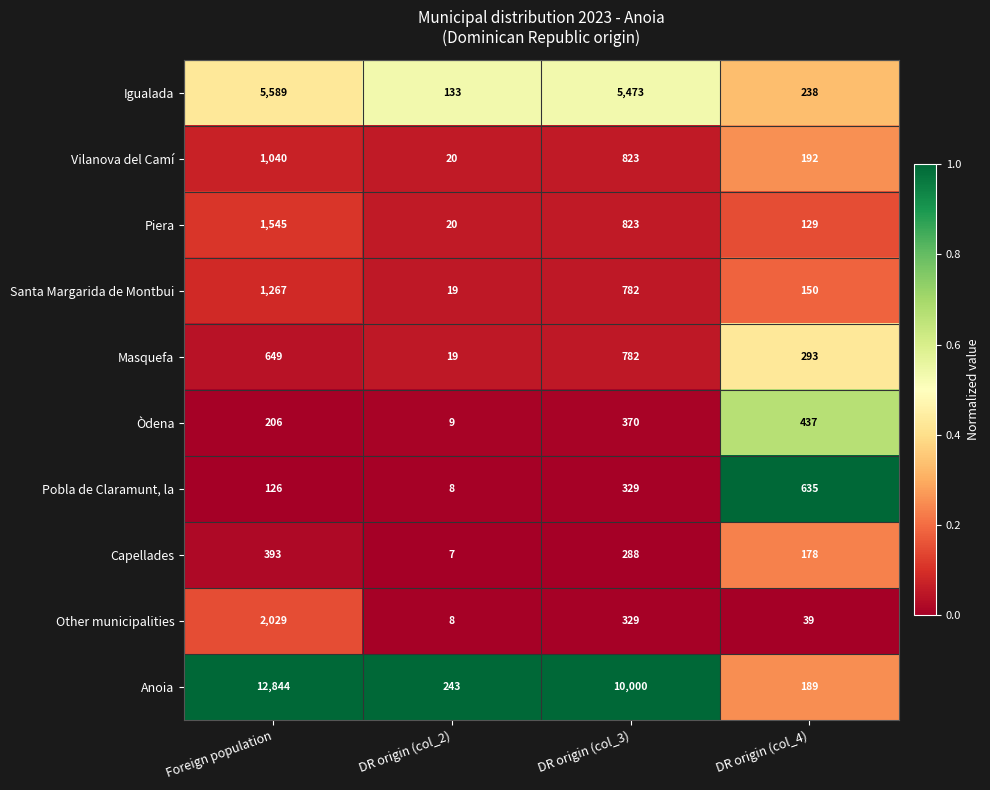

How many series are shown in this chart?

10